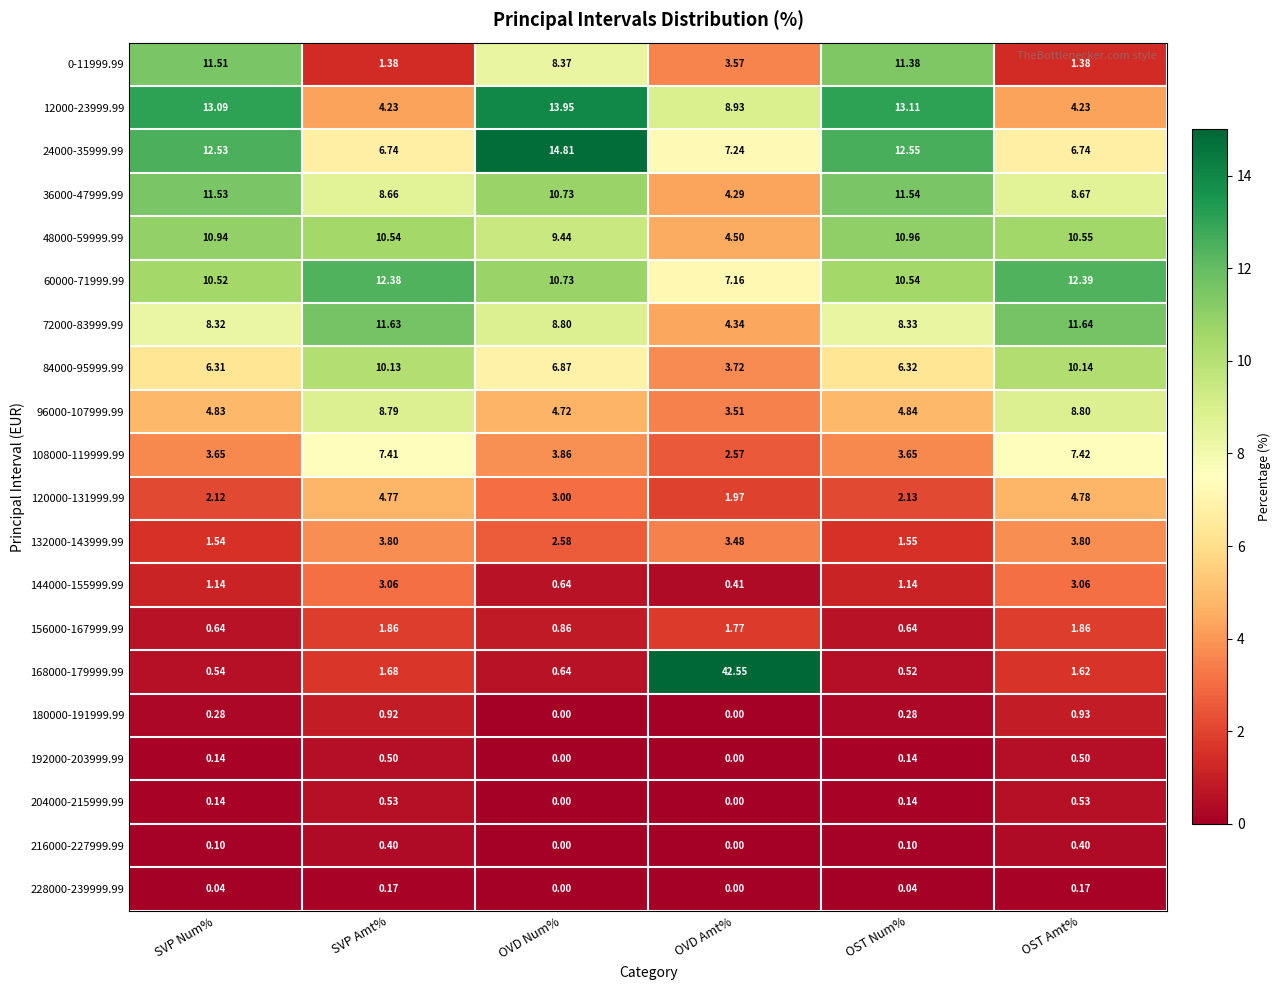

At which category does the chart reach its peak across all series?

OVD Amt%